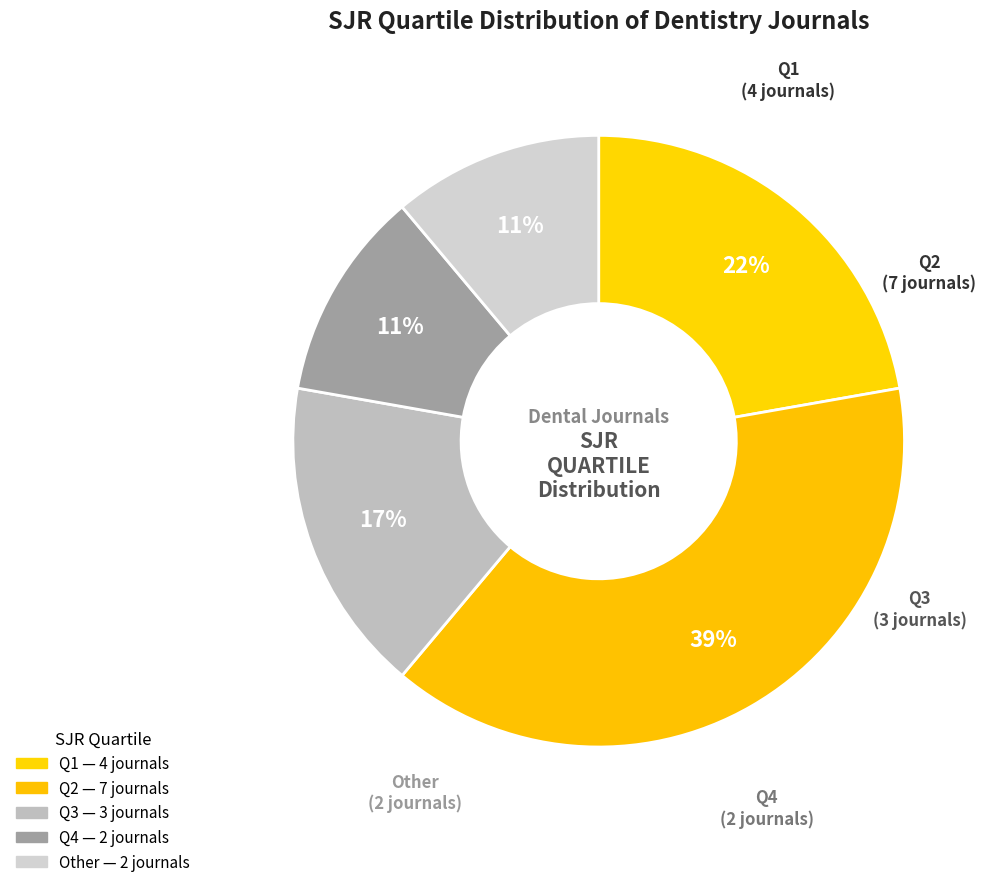

Count the number of slices in the pie.

5